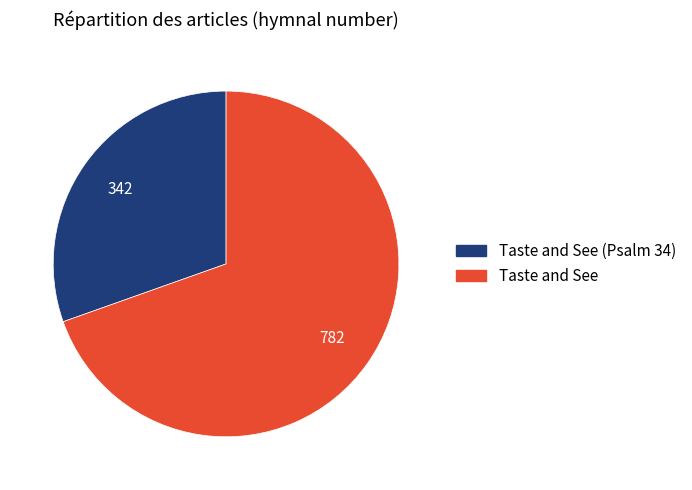

Is there a majority slice in this chart?

Yes